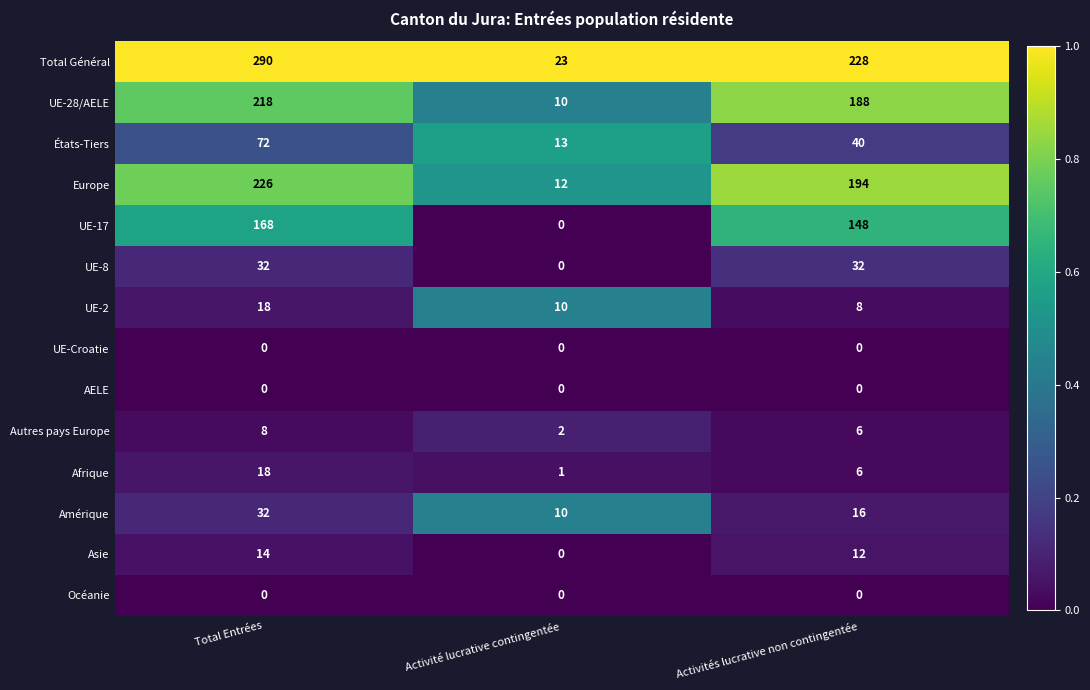

What is the greatest value displayed?

290